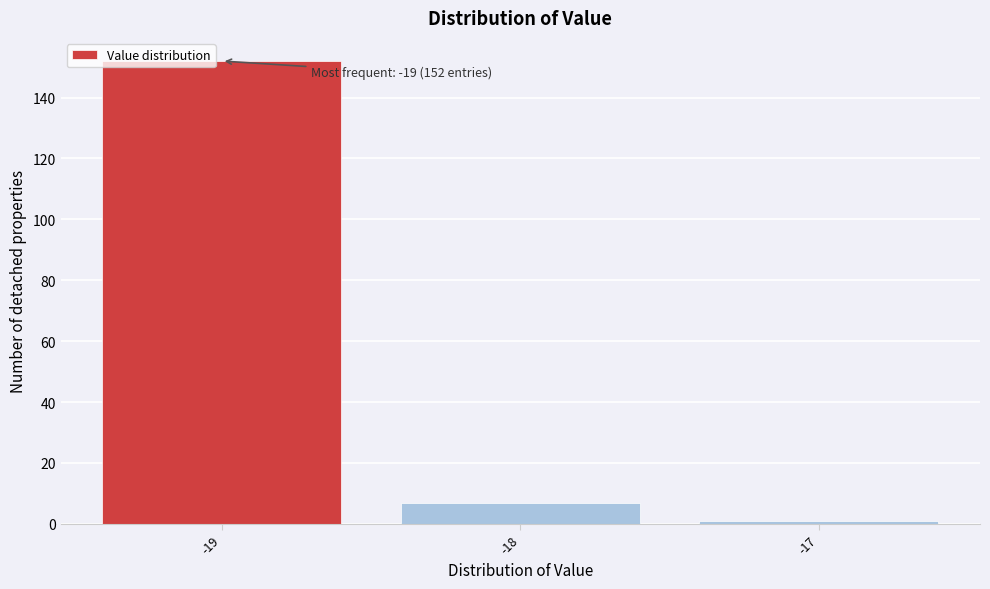

Which range on the x-axis has the tallest bar?

-19.5 to -18.5